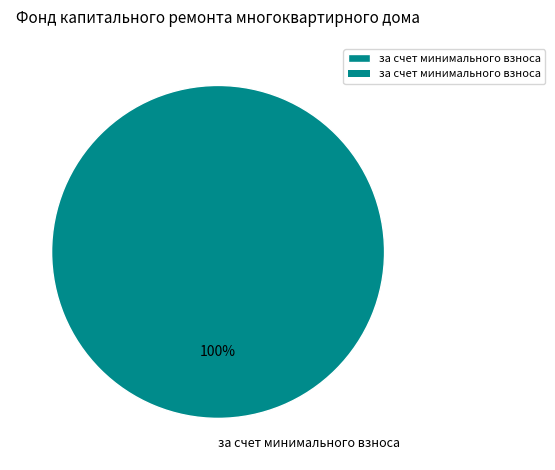

Is it true that за счет минимального взноса is 95% of the pie?

False